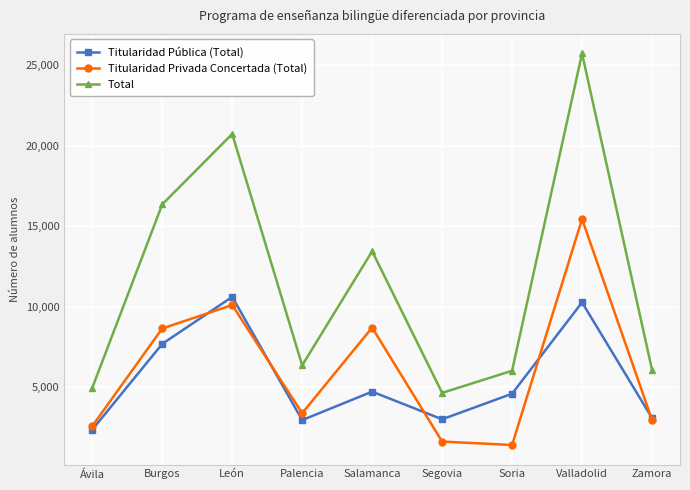

What is the sum of all Titularidad Privada Concertada (Total) values?

55009